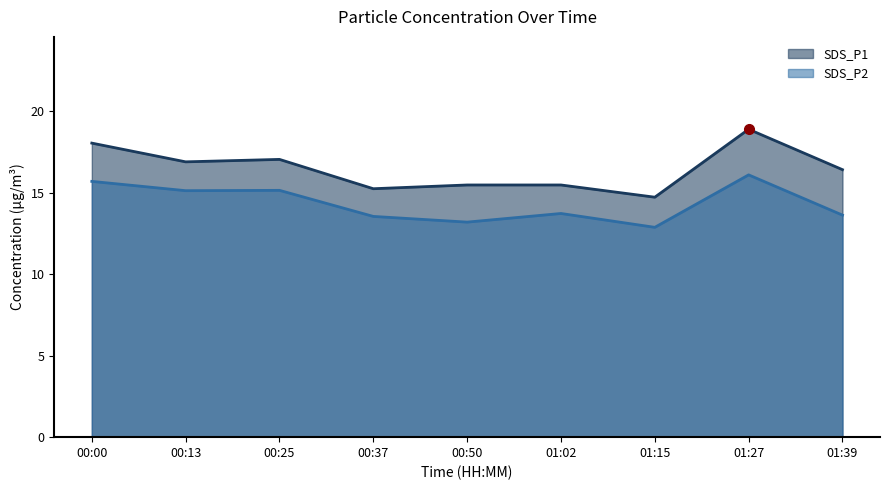

At which category is the sum across all series the highest?

01:27